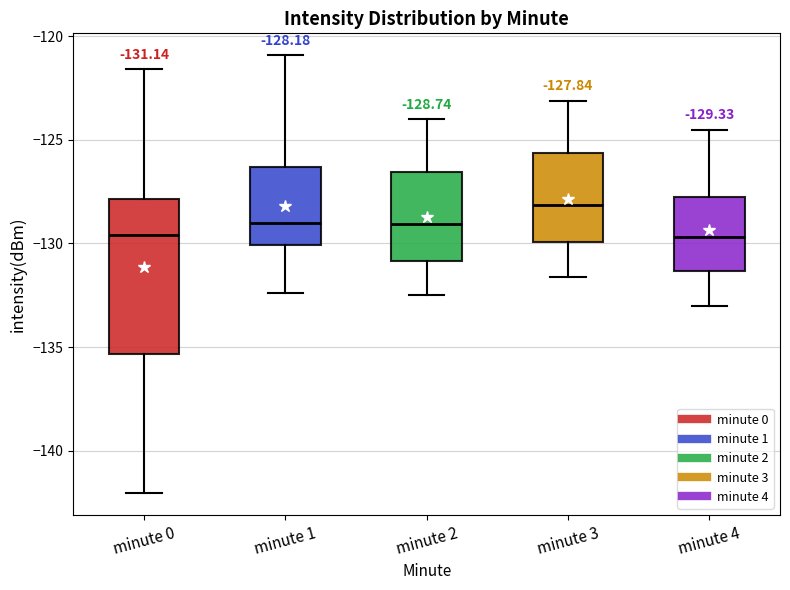

Comparing the boxes themselves (not the whiskers), which one is the tallest?

minute 0